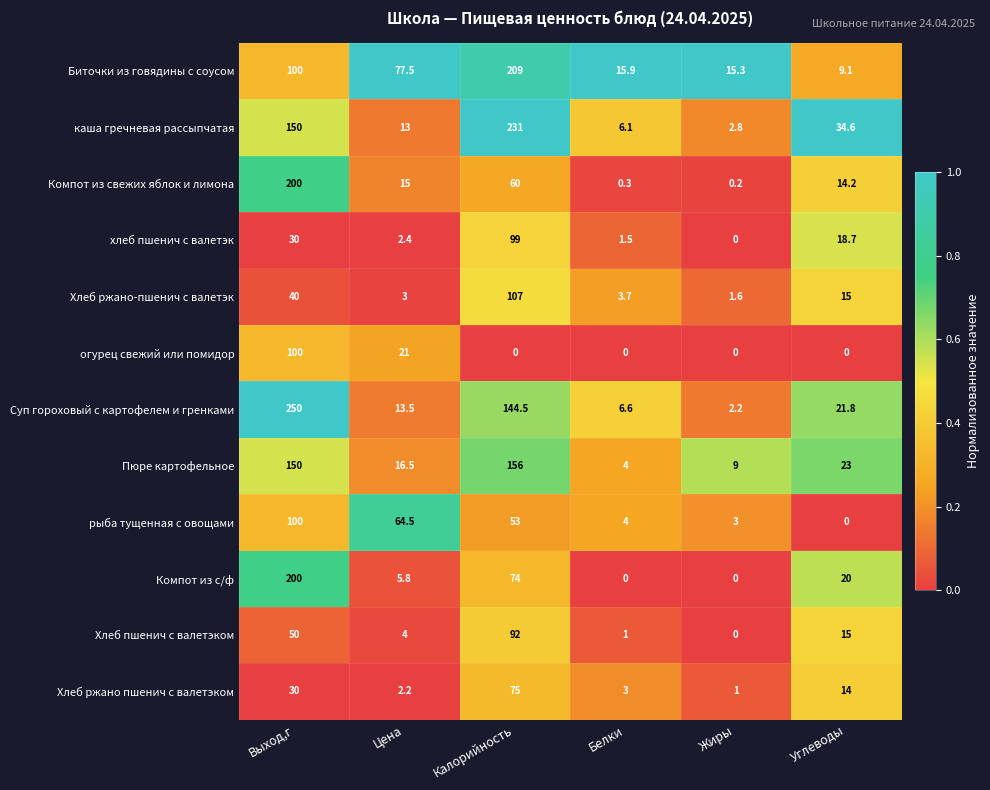

Is the value of Пюре картофельное at Жиры greater than the value of Компот из свежих яблок и лимона at Углеводы?

No